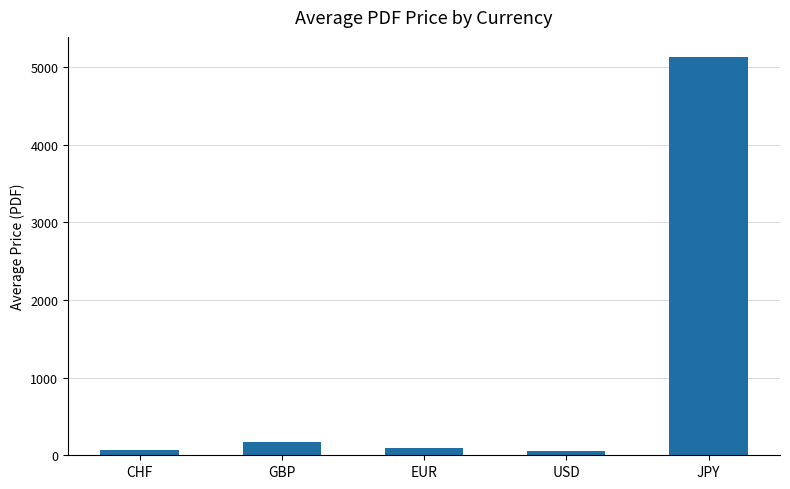

Is it true that the value at JPY is 3080.7?

False